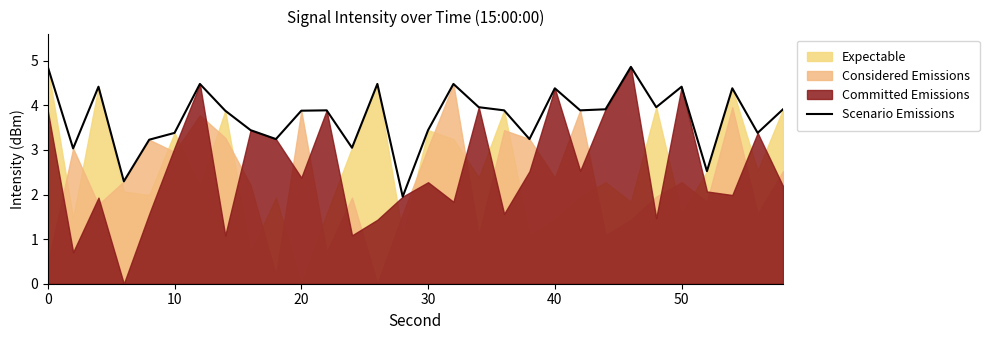

How many lines are shown in the chart?

1